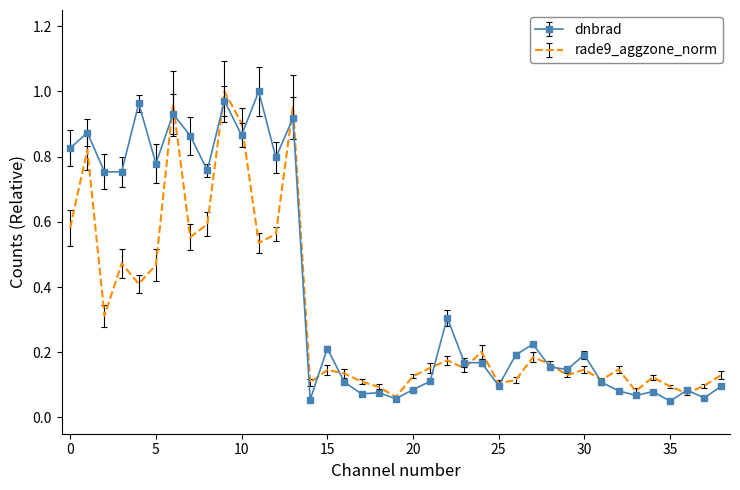

Which series has the largest total across all categories?

dnbrad